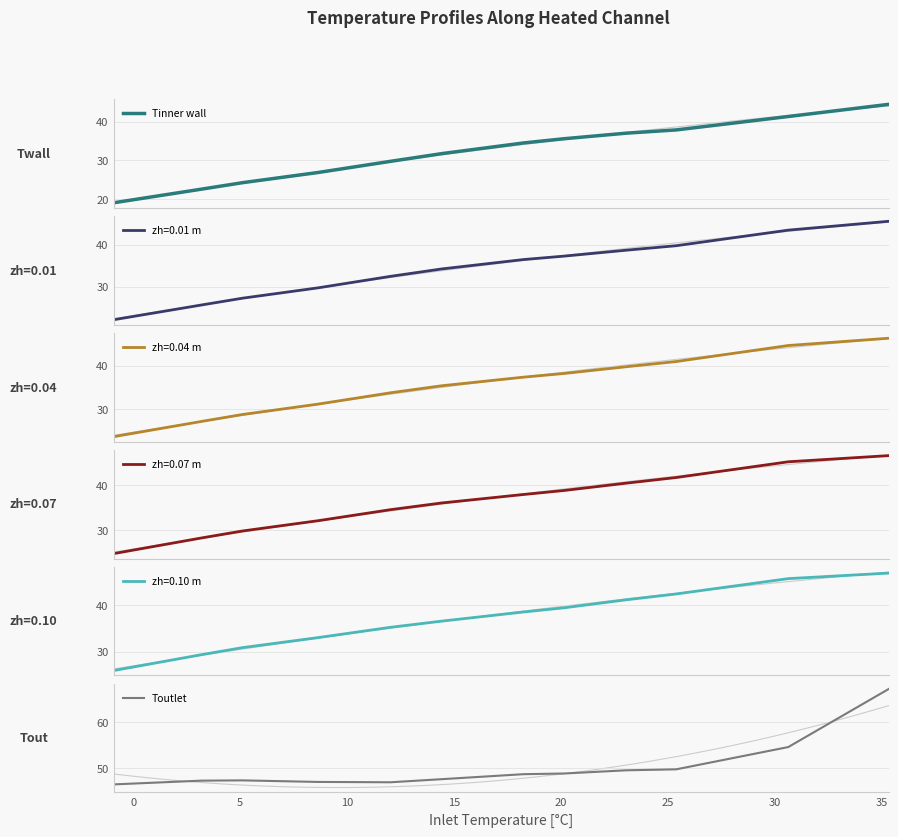

What is the minimum value shown in the chart?

19.1